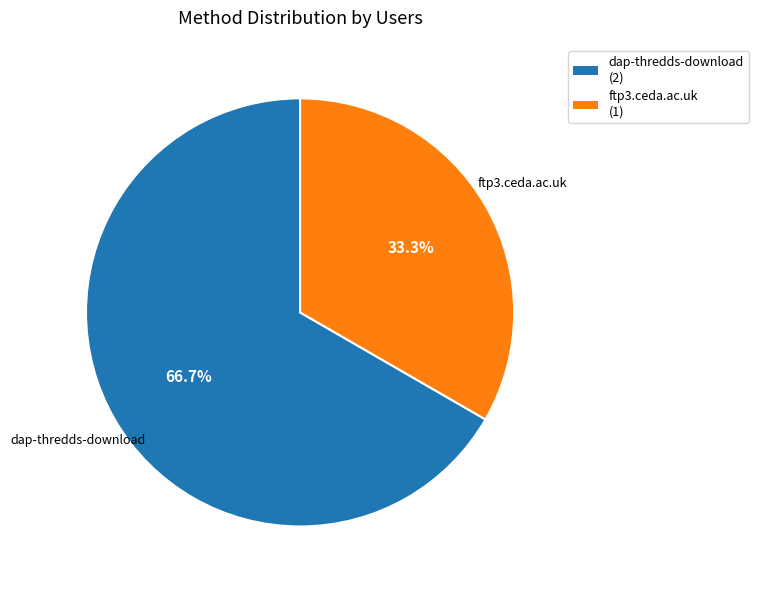

How many slices are in this pie chart?

2